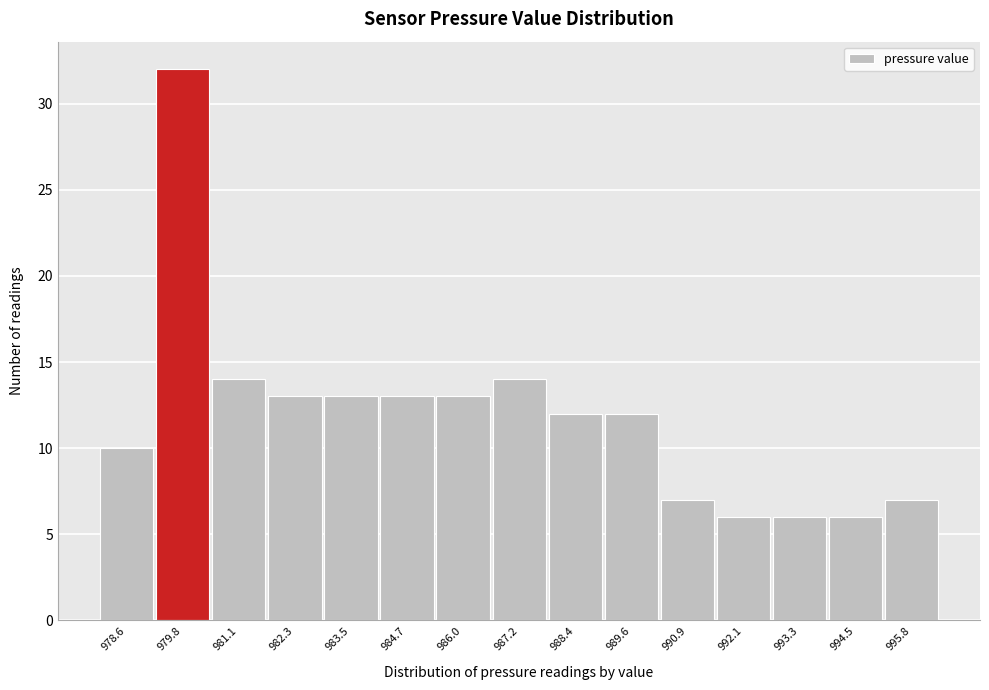

Reading left to right, transcribe all the data shown in this chart.

10	32	14	13	13	13	13	14	12	12	7	6	6	6	7